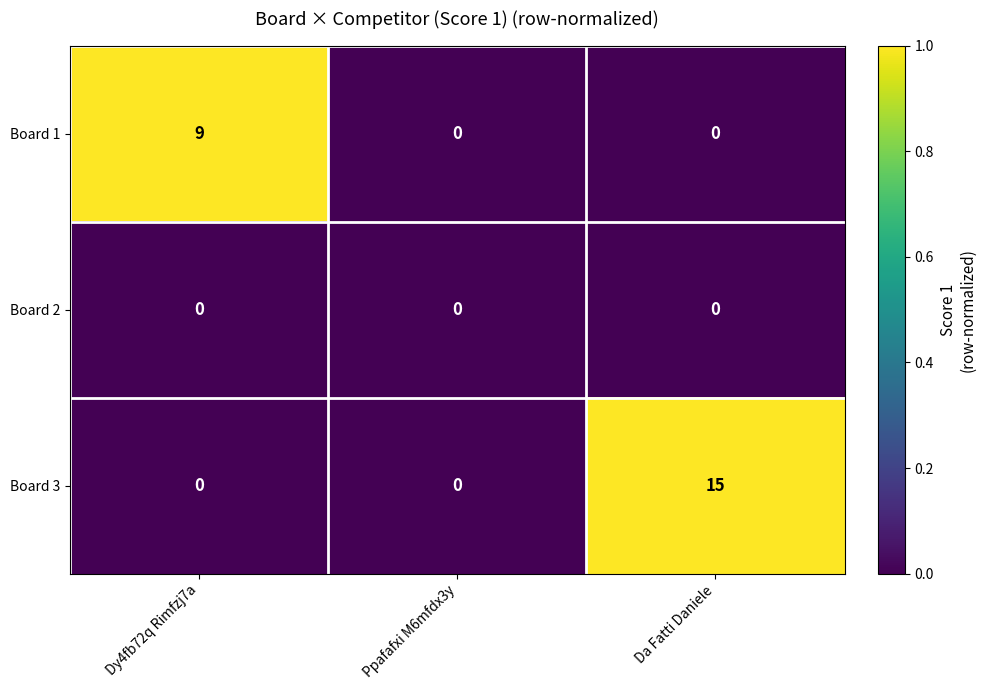

Is it true that Board 3 equals 9 at Da Fatti Daniele?

False